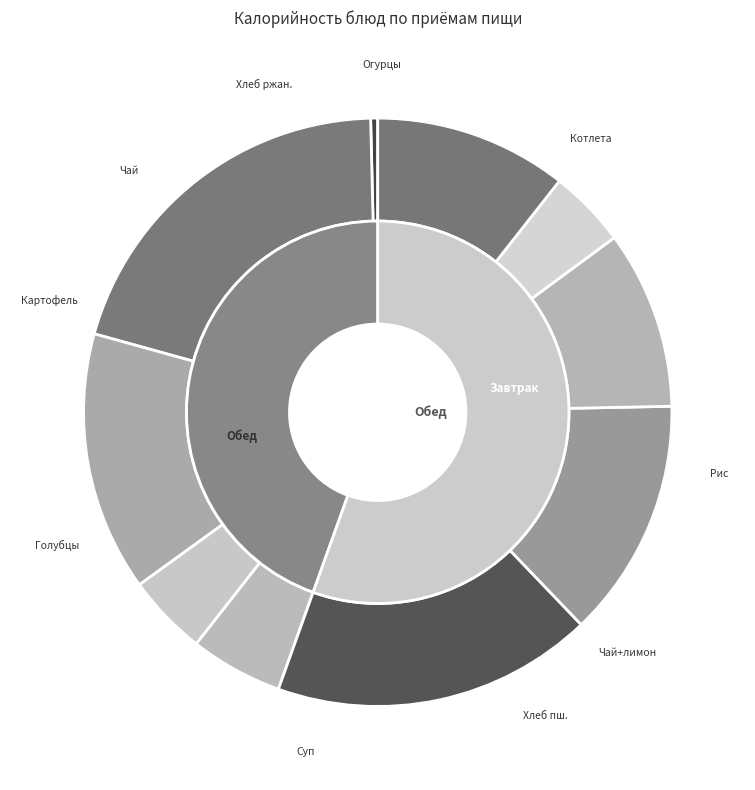

How many segments does this pie chart have?

10